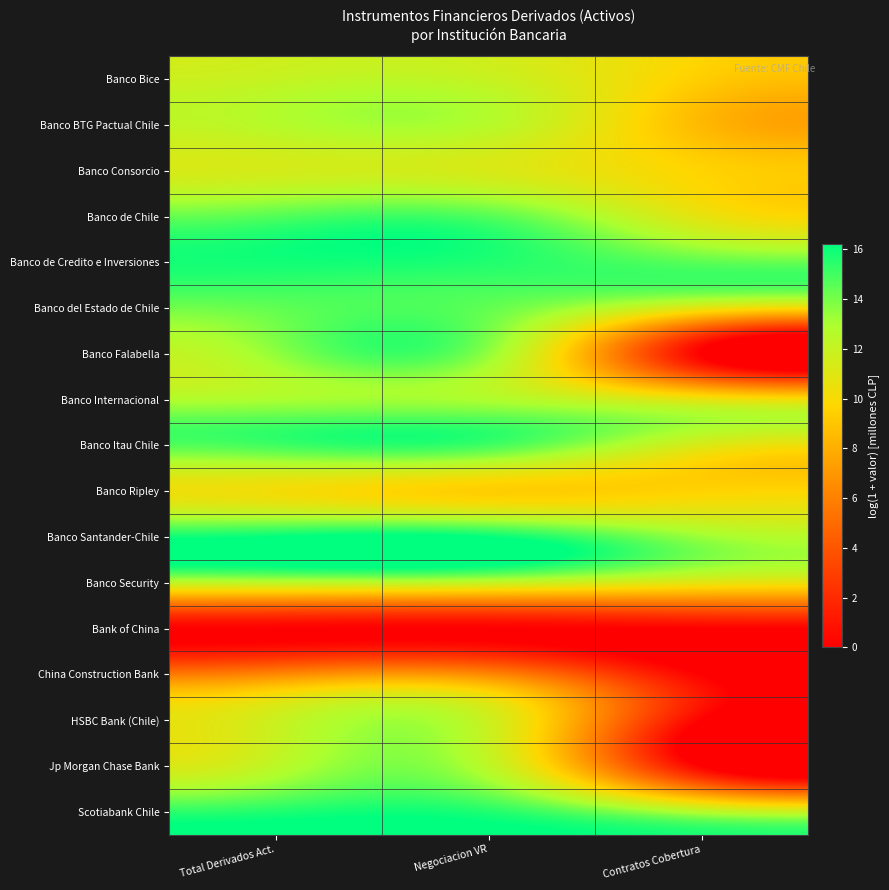

Reading left to right, list all the values displayed in this chart.

Banco Bice: Total Derivados Act.=12.0	Negociacion VR=12.0	Contratos Cobertura=9.4
Banco BTG Pactual Chile: Total Derivados Act.=12.6	Negociacion VR=12.6	Contratos Cobertura=8.5
Banco Consorcio: Total Derivados Act.=11.5	Negociacion VR=11.3	Contratos Cobertura=9.6
Banco de Chile: Total Derivados Act.=14.7	Negociacion VR=14.6	Contratos Cobertura=10.7
Banco de Credito e Inversiones: Total Derivados Act.=15.9	Negociacion VR=15.6	Contratos Cobertura=14.5
Banco del Estado de Chile: Total Derivados Act.=14.4	Negociacion VR=14.4	Contratos Cobertura=10.9
Banco Falabella: Total Derivados Act.=13.5	Negociacion VR=13.5	Contratos Cobertura=0.0
Banco Internacional: Total Derivados Act.=13.0	Negociacion VR=12.9	Contratos Cobertura=10.7
Banco Itau Chile: Total Derivados Act.=15.0	Negociacion VR=15.0	Contratos Cobertura=11.2
Banco Ripley: Total Derivados Act.=10.2	Negociacion VR=9.4	Contratos Cobertura=9.6
Banco Santander-Chile: Total Derivados Act.=16.2	Negociacion VR=16.2	Contratos Cobertura=13.3
Banco Security: Total Derivados Act.=12.3	Negociacion VR=12.1	Contratos Cobertura=10.8
Bank of China: Total Derivados Act.=0.0	Negociacion VR=0.0	Contratos Cobertura=0.0
China Construction Bank: Total Derivados Act.=6.4	Negociacion VR=6.4	Contratos Cobertura=0.0
HSBC Bank (Chile): Total Derivados Act.=11.8	Negociacion VR=11.8	Contratos Cobertura=0.0
Jp Morgan Chase Bank: Total Derivados Act.=12.4	Negociacion VR=12.4	Contratos Cobertura=0.0
Scotiabank Chile: Total Derivados Act.=15.7	Negociacion VR=15.6	Contratos Cobertura=12.7